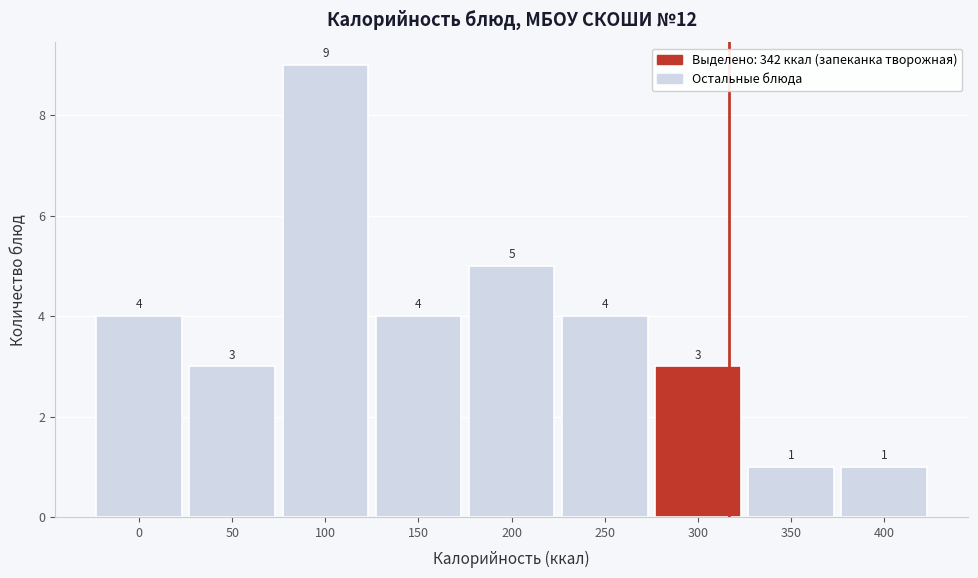

Reading left to right, list all the values displayed in this chart.

4	3	9	4	5	4	3	1	1